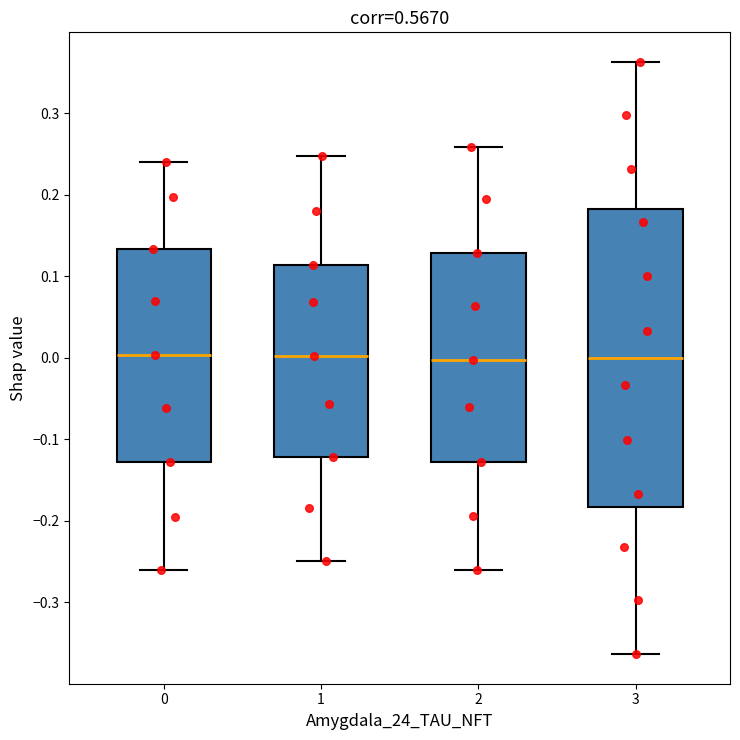

Reading left to right, read every box against the y-axis: the position of its median line, the range the box covers, and the ends of its whiskers. The values are not printed on the chart, so give them approximately, as read against the axis.

0: median 0.00, box -0.13 to 0.13, whiskers -0.26 to 0.24
1: median 0.00, box -0.12 to 0.11, whiskers -0.25 to 0.25
2: median 0.00, box -0.13 to 0.13, whiskers -0.26 to 0.26
3: median 0.00, box -0.18 to 0.18, whiskers -0.36 to 0.36